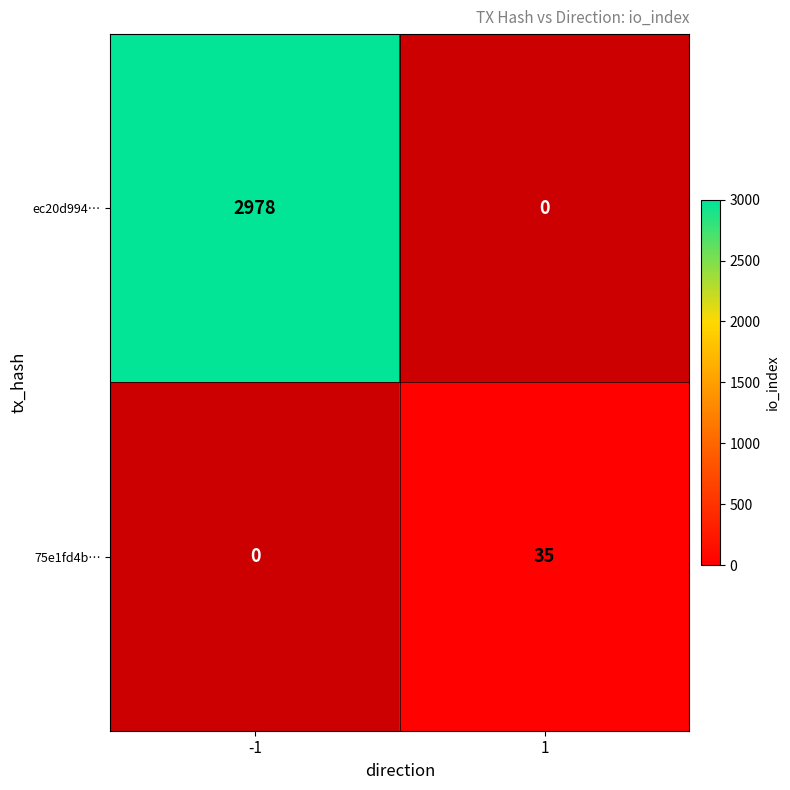

How many distinct data groups are displayed?

2